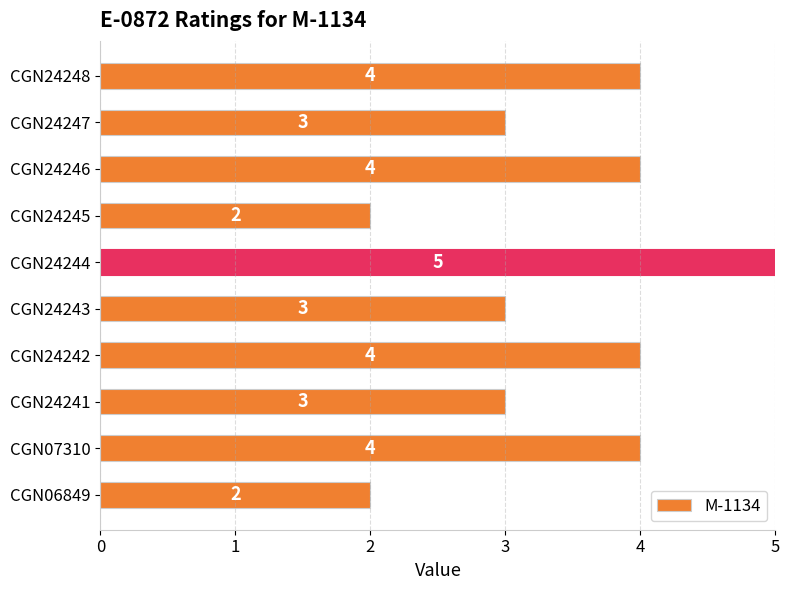

Count the values in the range 3 to 4.

7